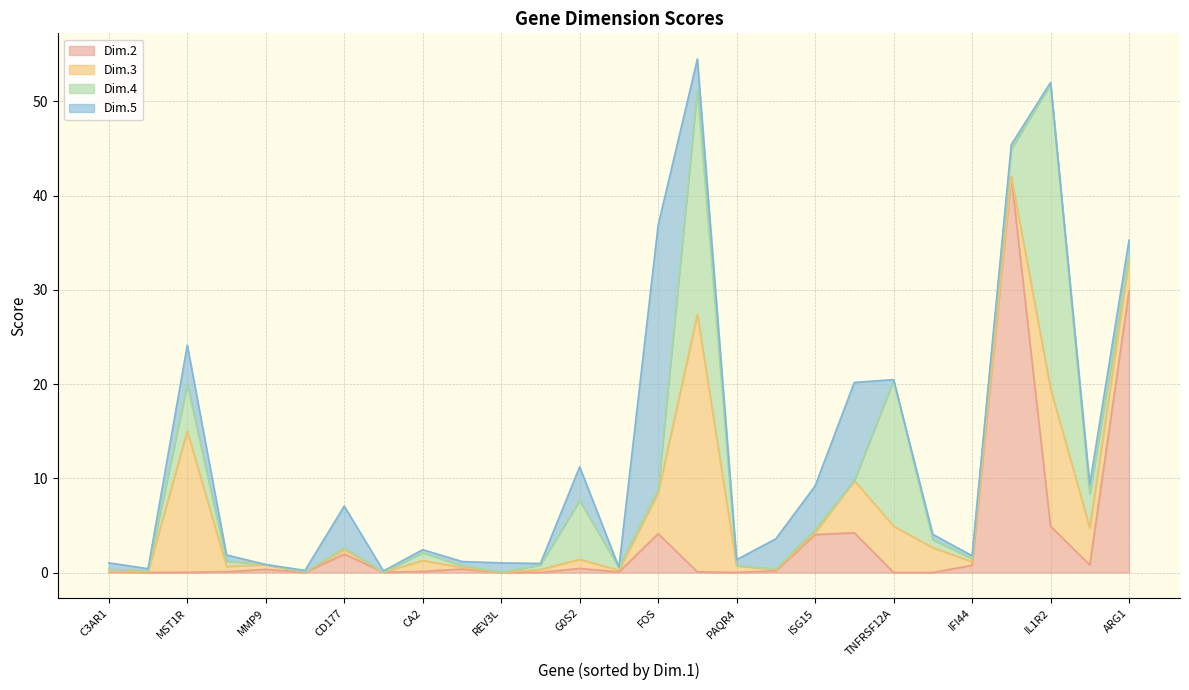

Read the Dim.5 value at G0S2.

3.6